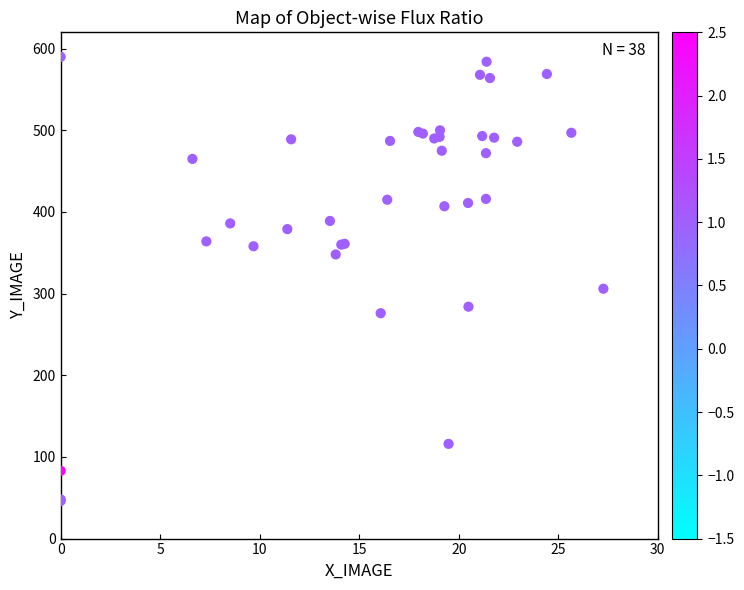

What Y value in the scatter plot is closest to 318?

306